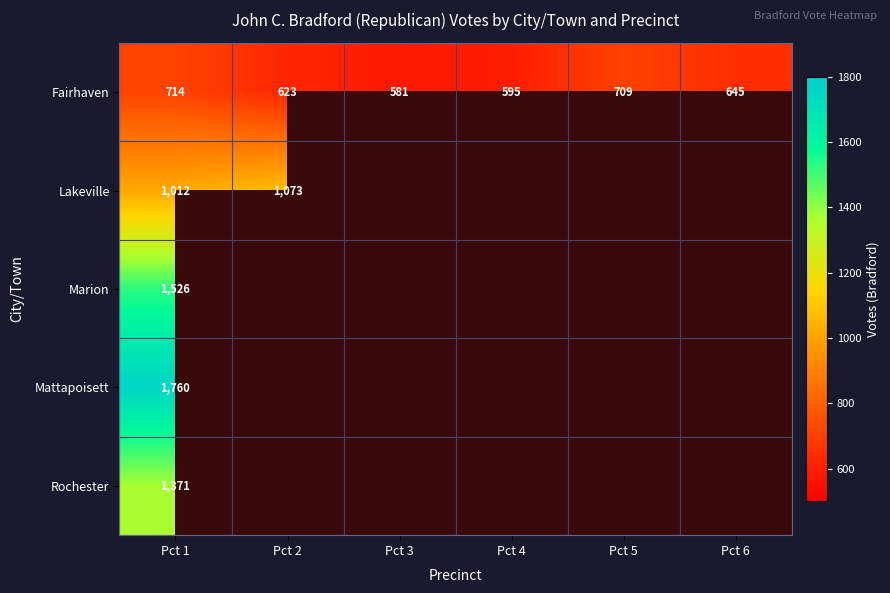

List the labels in order of Fairhaven value, smallest first.

Pct 3, Pct 4, Pct 2, Pct 6, Pct 5, Pct 1